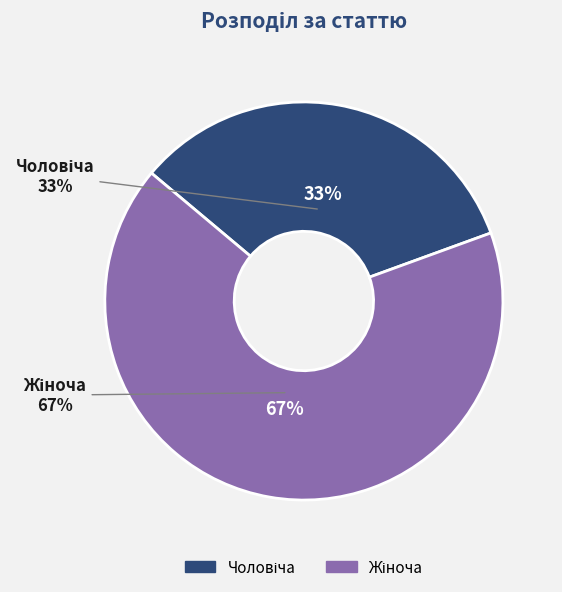

Rank the categories by value from lowest to highest.

Чоловіча, Жіноча